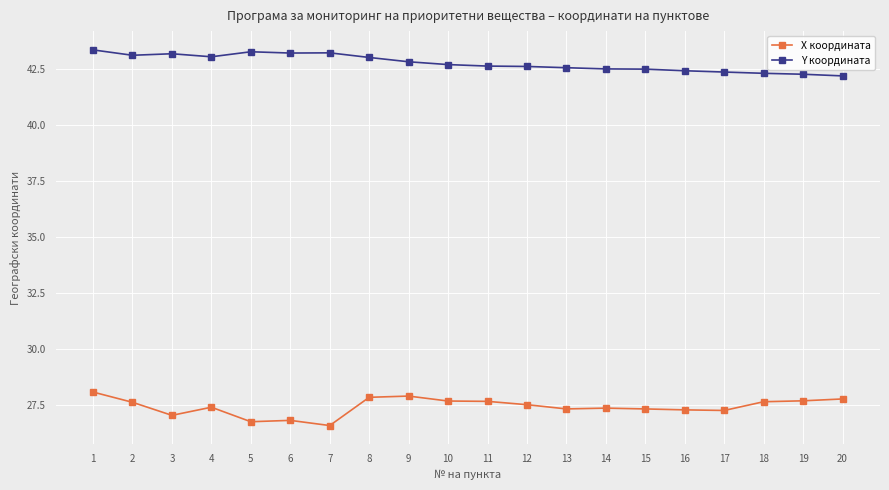

True or false: Y координата and X координата intersect in this chart.

False